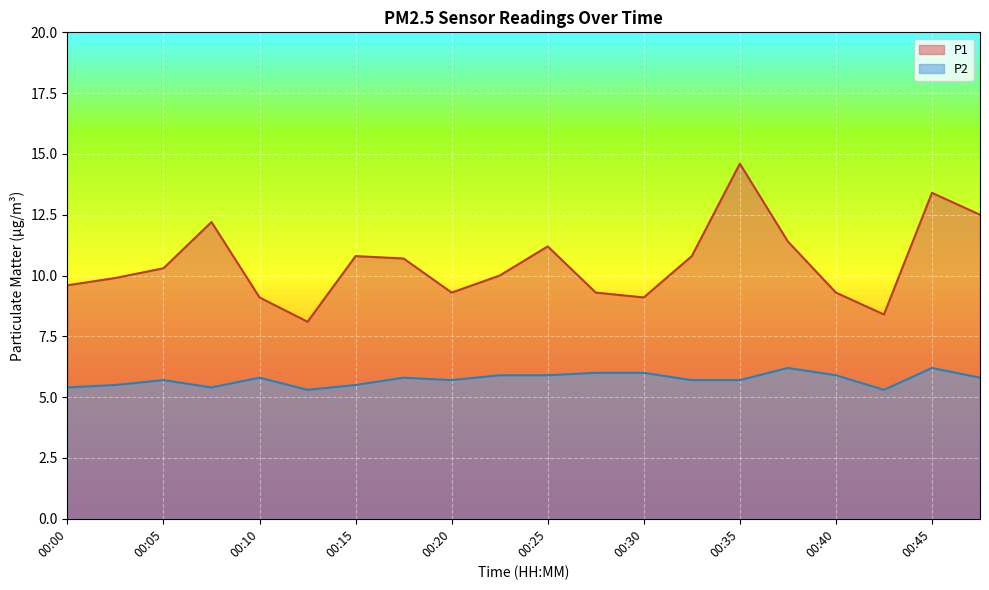

How many series are shown in this chart?

2